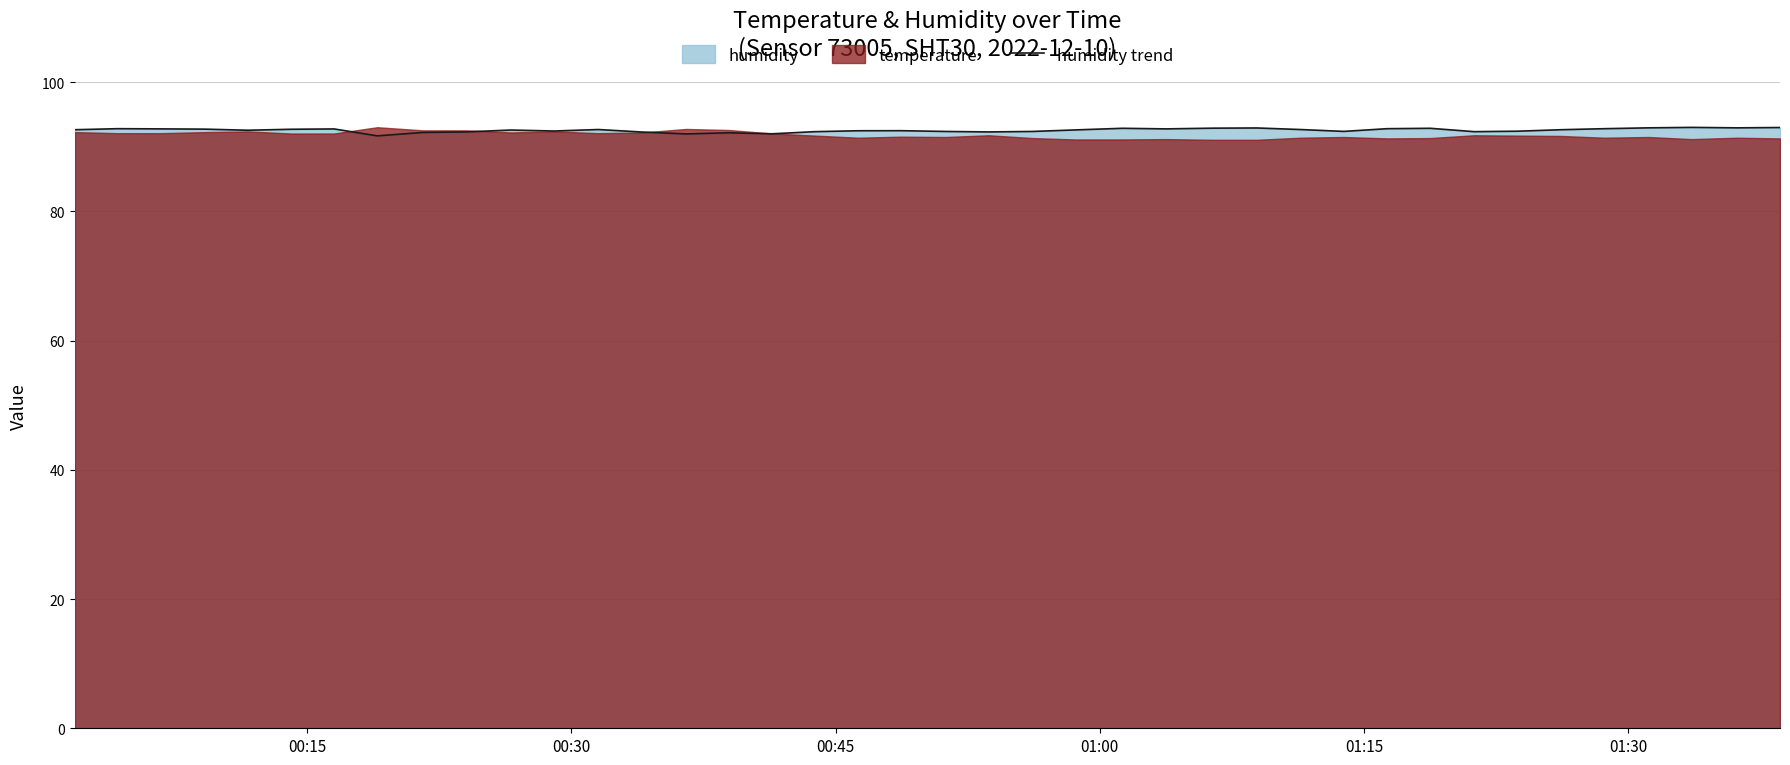

What is the highest value of the humidity trend series?

93.0